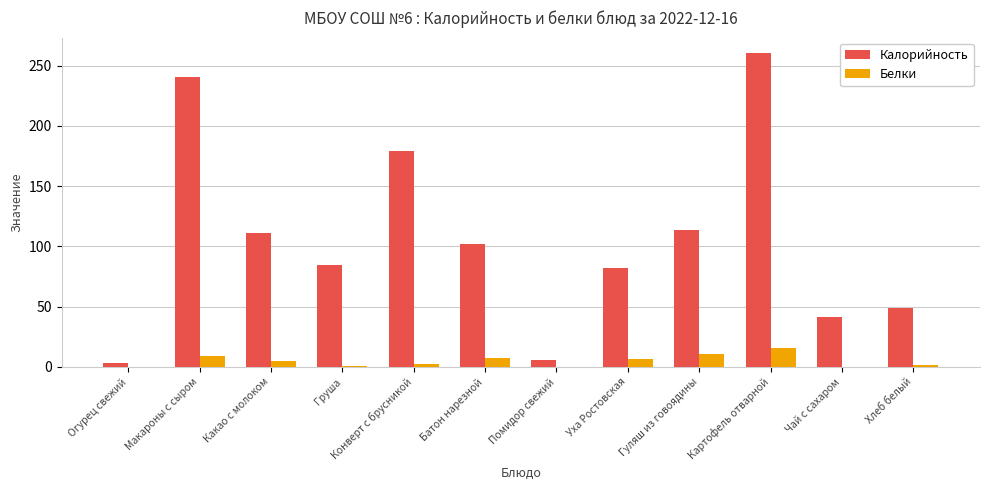

At which label is Калорийность closest to 131?

Гуляш из говоядины